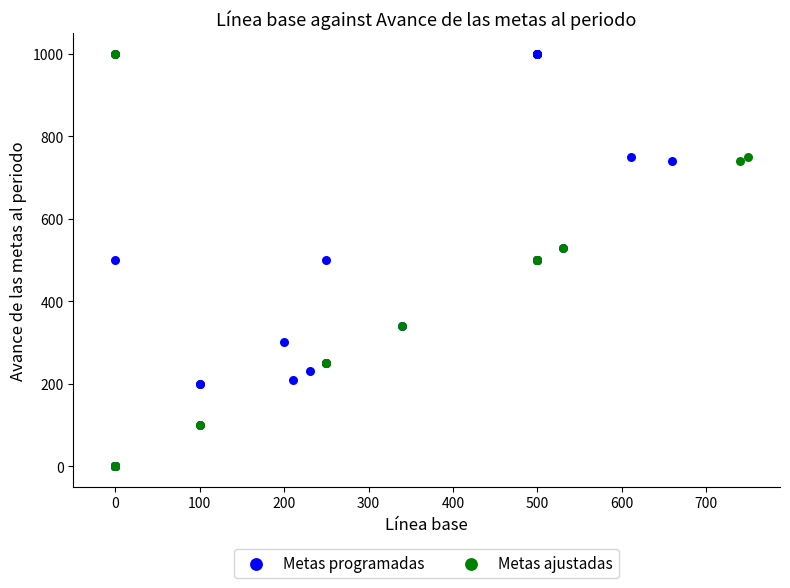

What are all the series names shown in the legend?

Metas programadas, Metas ajustadas